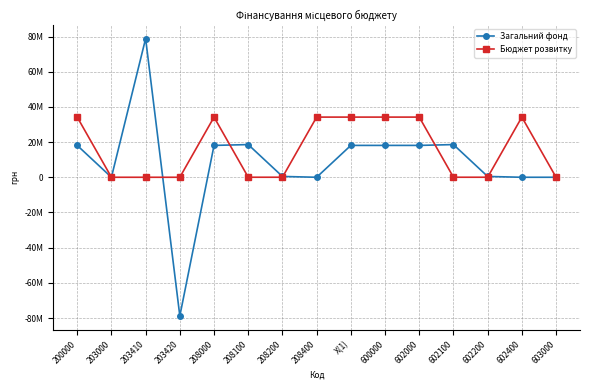

Rank the series at 602100 from lowest to highest value.

Бюджет розвитку, Загальний фонд